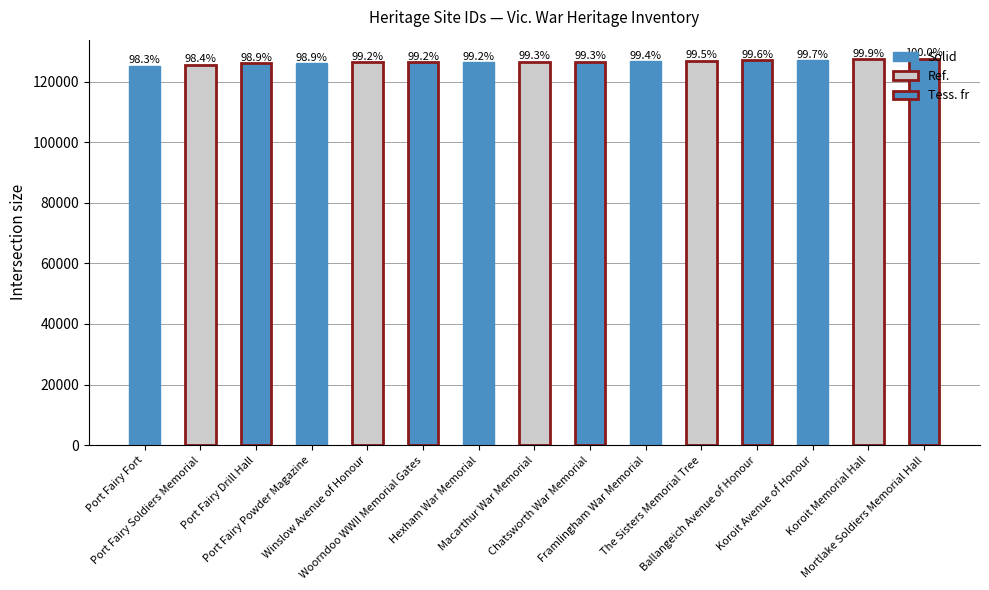

Does the chart contain any negative values?

No